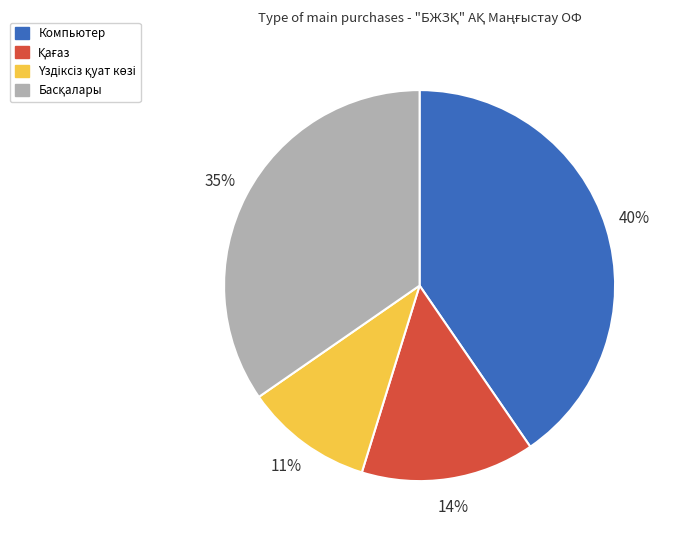

To the nearest percent, what is the average slice percentage?

25%